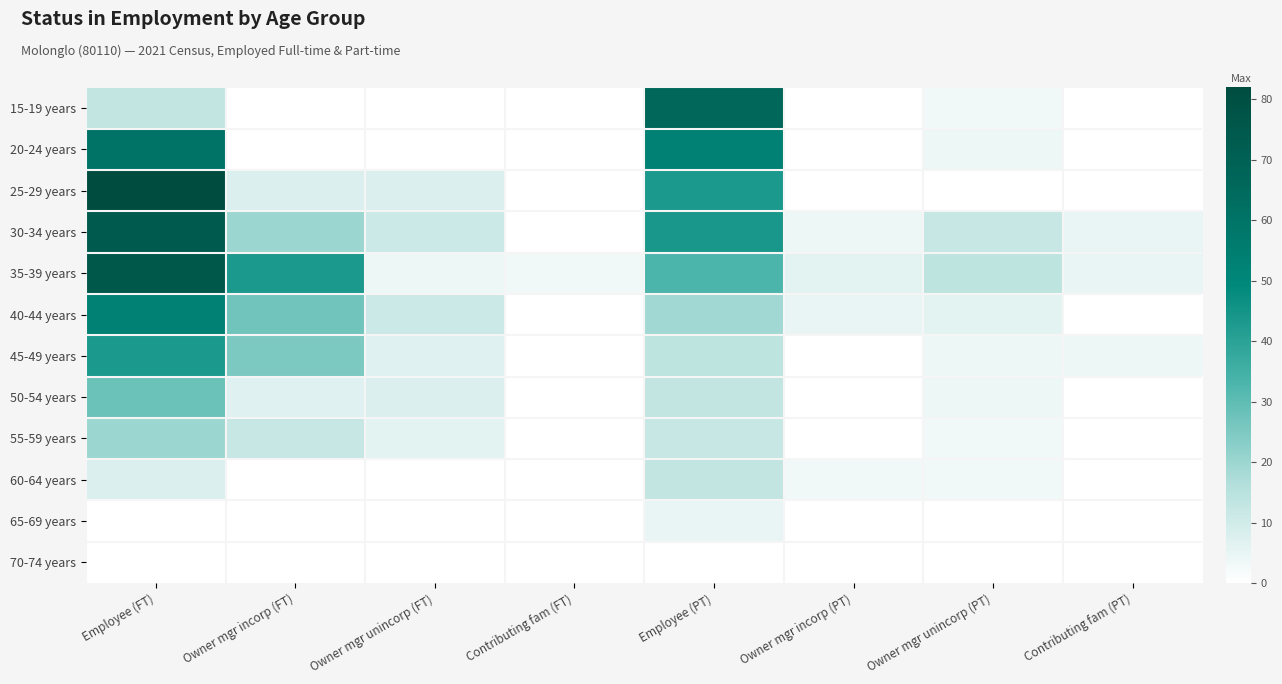

At how many categories does at least one series exceed 24?

3